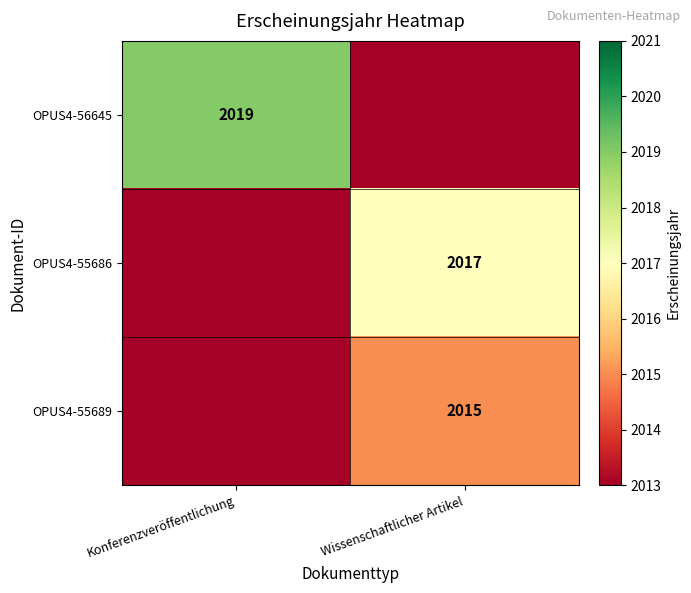

Is it true that OPUS4-55689 equals 2015 at Wissenschaftlicher Artikel?

True